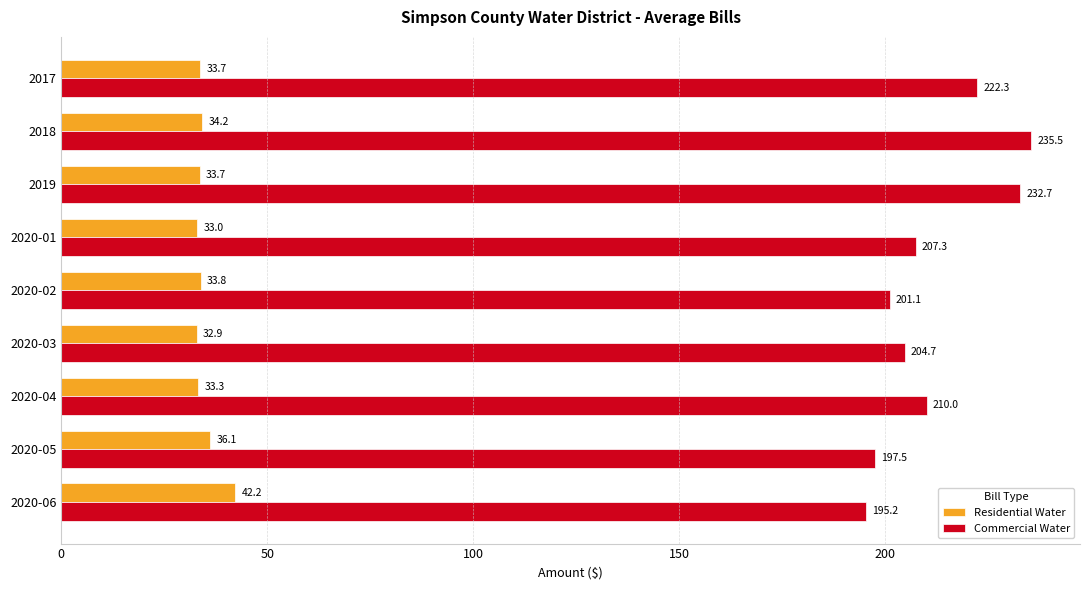

At how many categories does at least one series exceed 126?

9